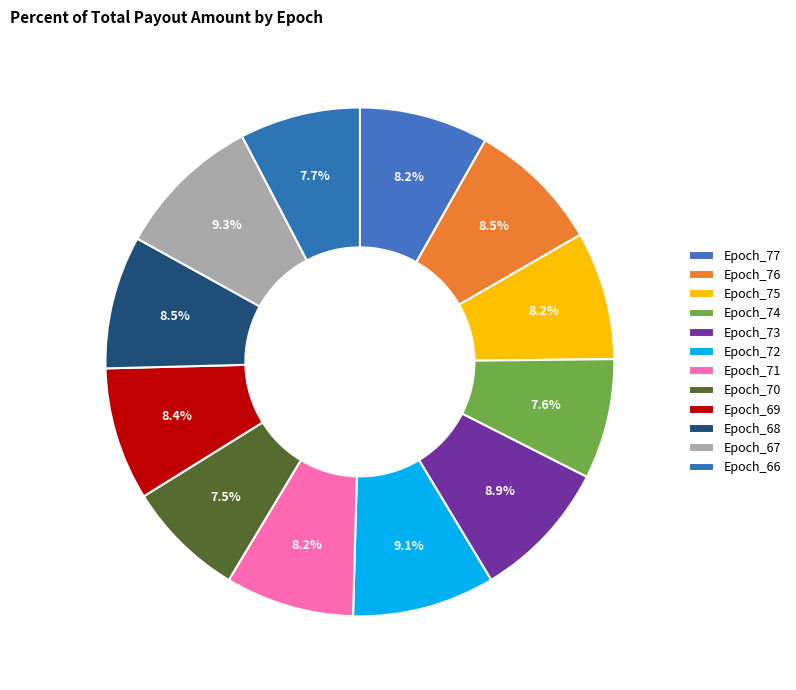

Count the number of slices in the pie.

12